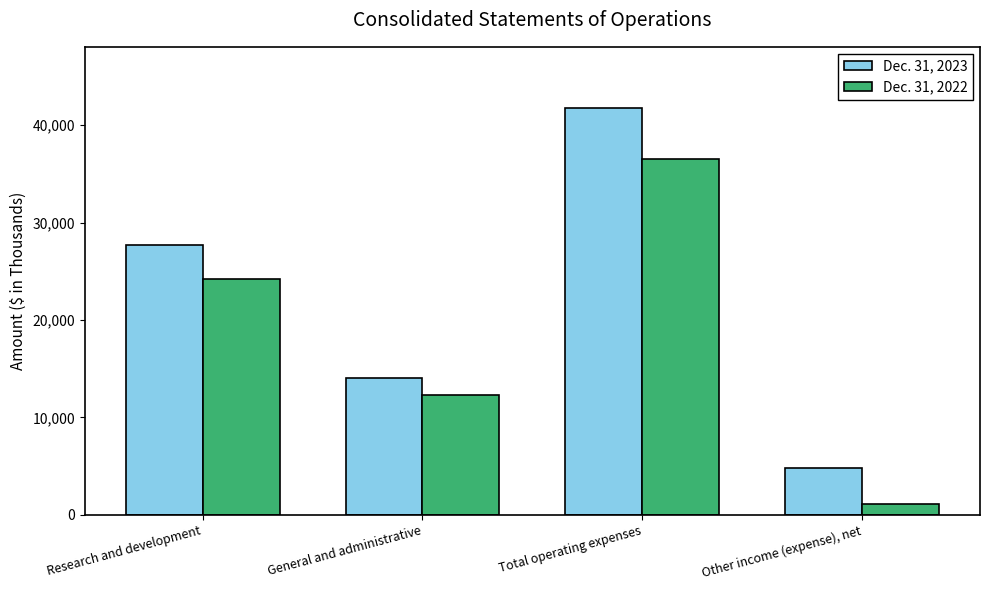

What is the label of the 3rd bar from the left?

Total operating expenses